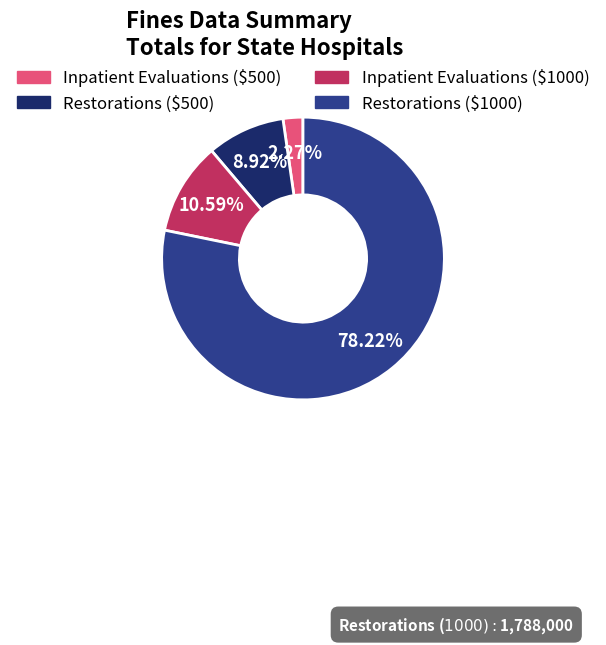

Approximately how many times larger is the value at Restorations ($500) compared to Restorations ($1000)?

0.1